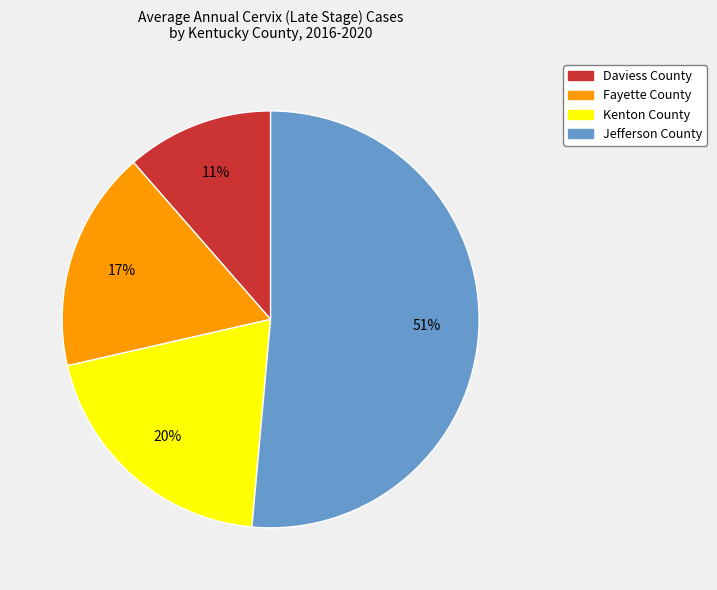

True or false: Kenton County accounts for 34% of the total.

False